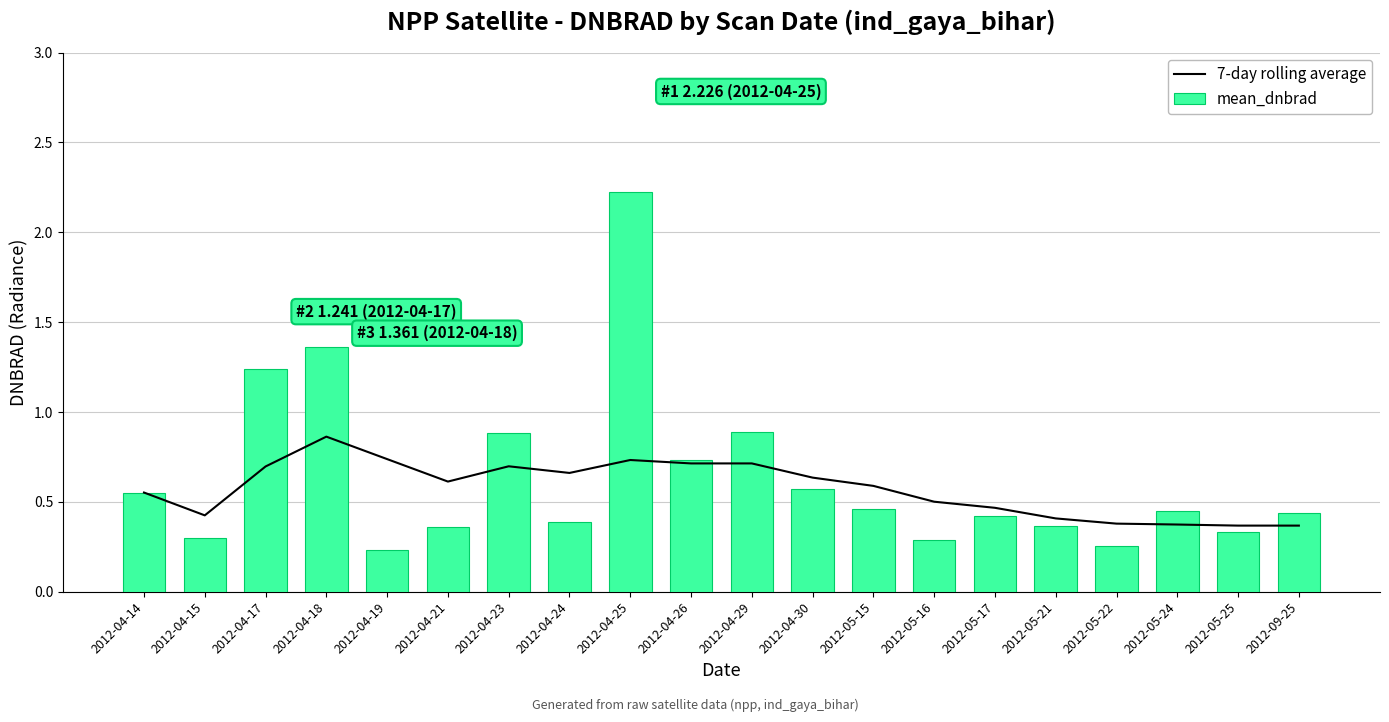

Read the 7-day rolling average value at 2012-04-21.

0.6